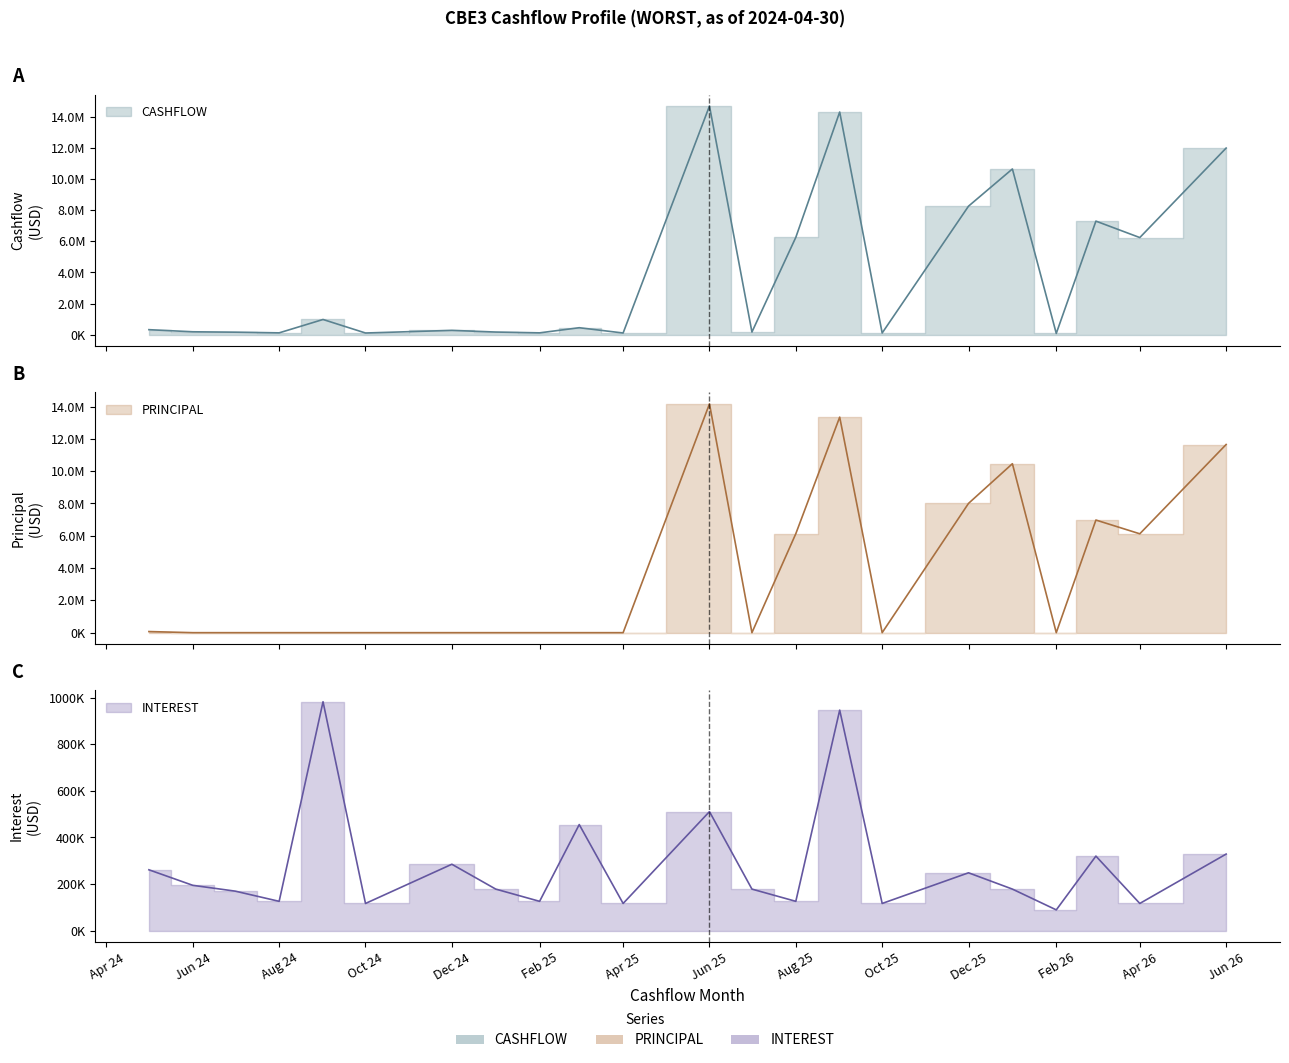

In CASHFLOW, how many points are higher than both neighbors (excluding endpoints)?

7